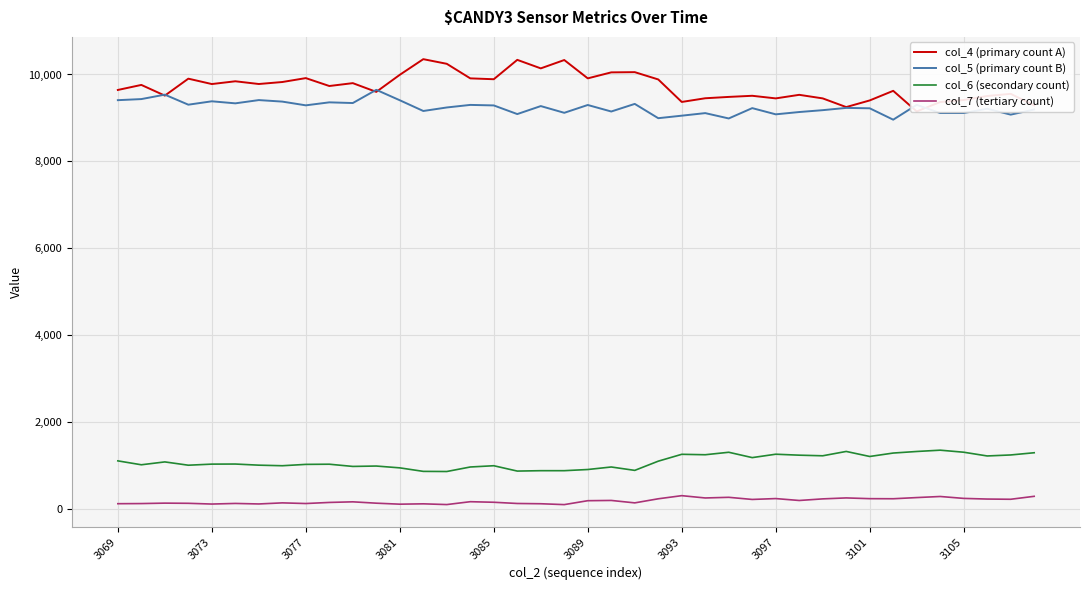

Is it true that col_6 (secondary count) equals 1634 at 3097?

False